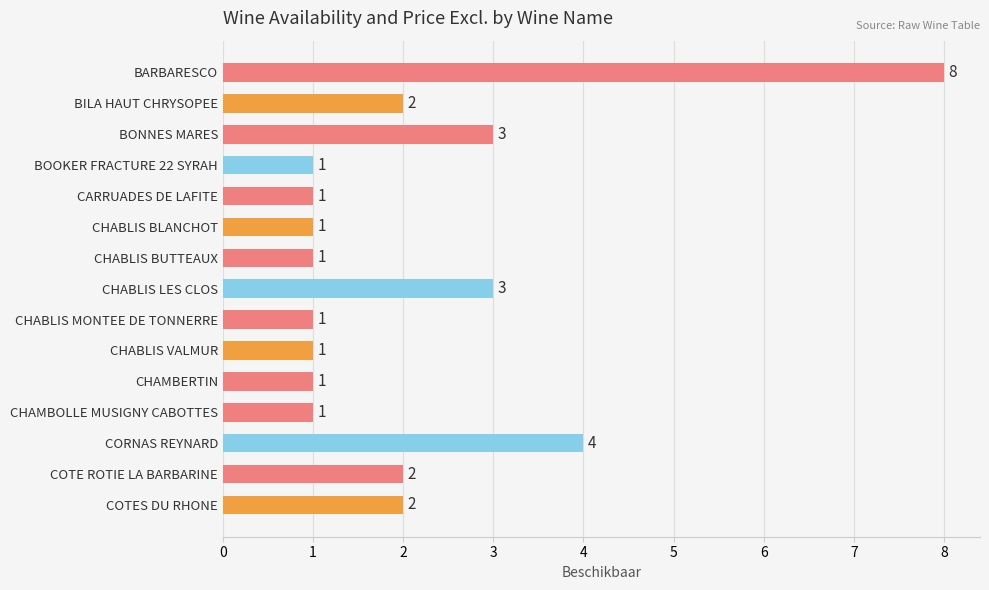

Where is the data nearest to the value 4?

CORNAS REYNARD